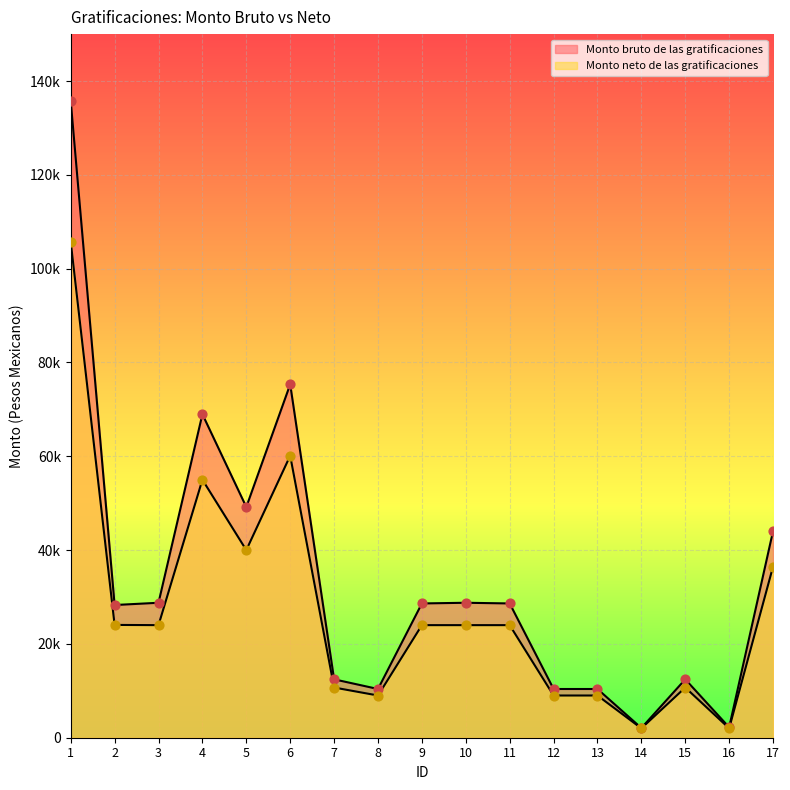

At how many categories does at least one series exceed 126988?

1